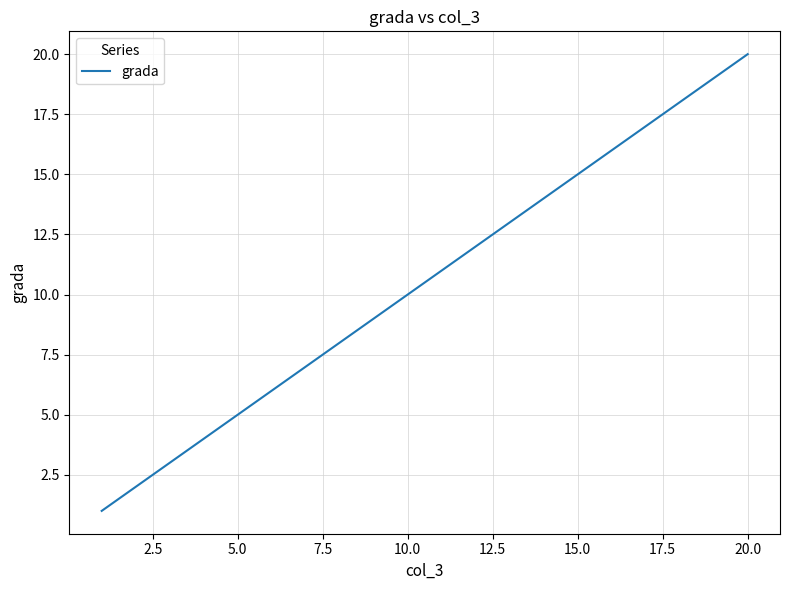

What is the difference between the maximum and minimum values?

19